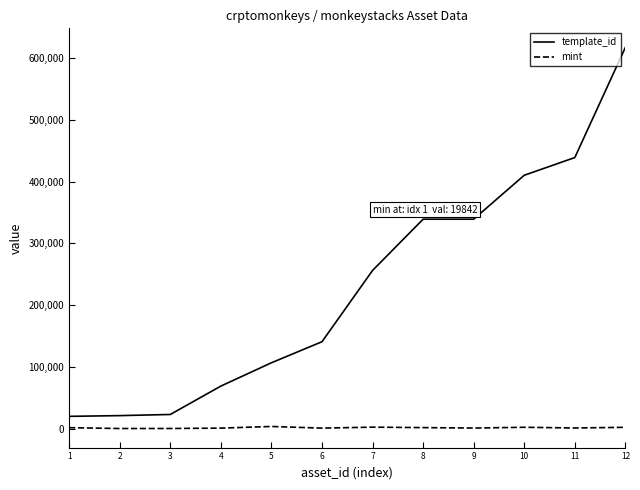

Which series has the largest total across all categories?

template_id